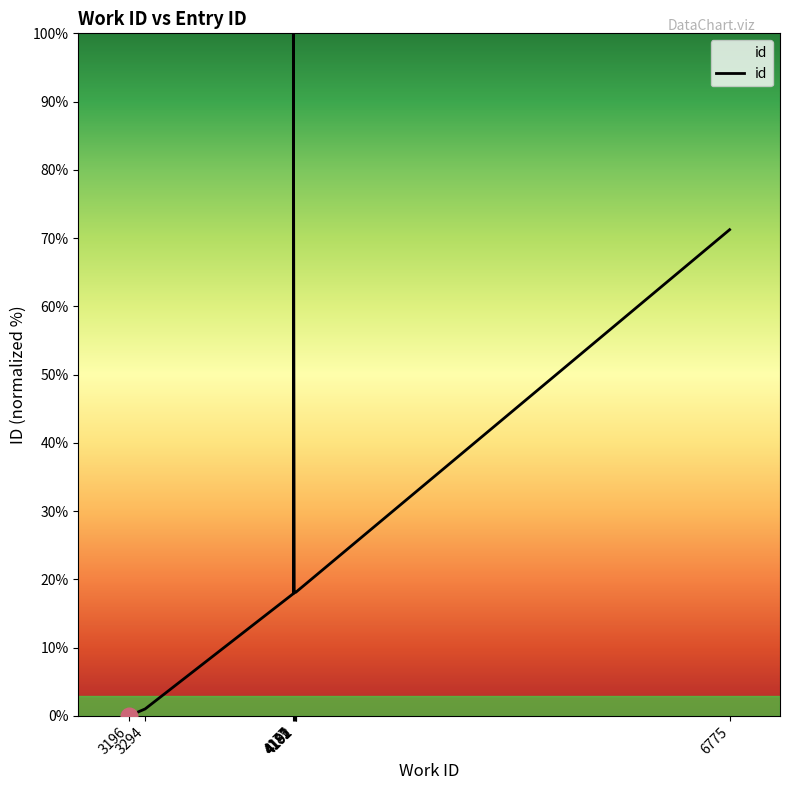

What is the average value?

28.1